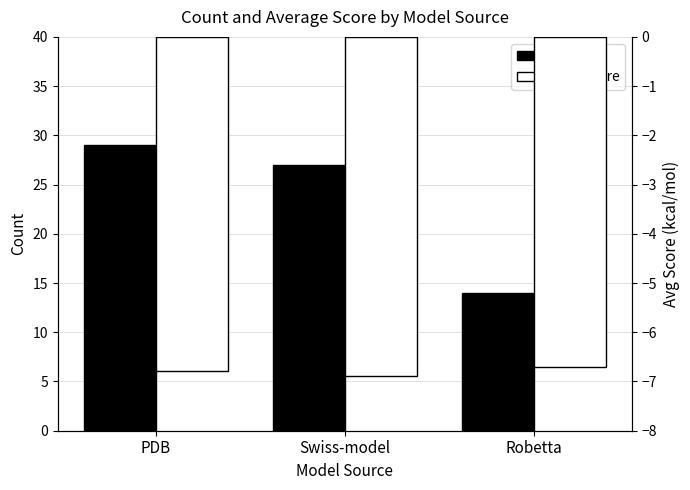

Is it true that Count equals 4.0 at Robetta?

False